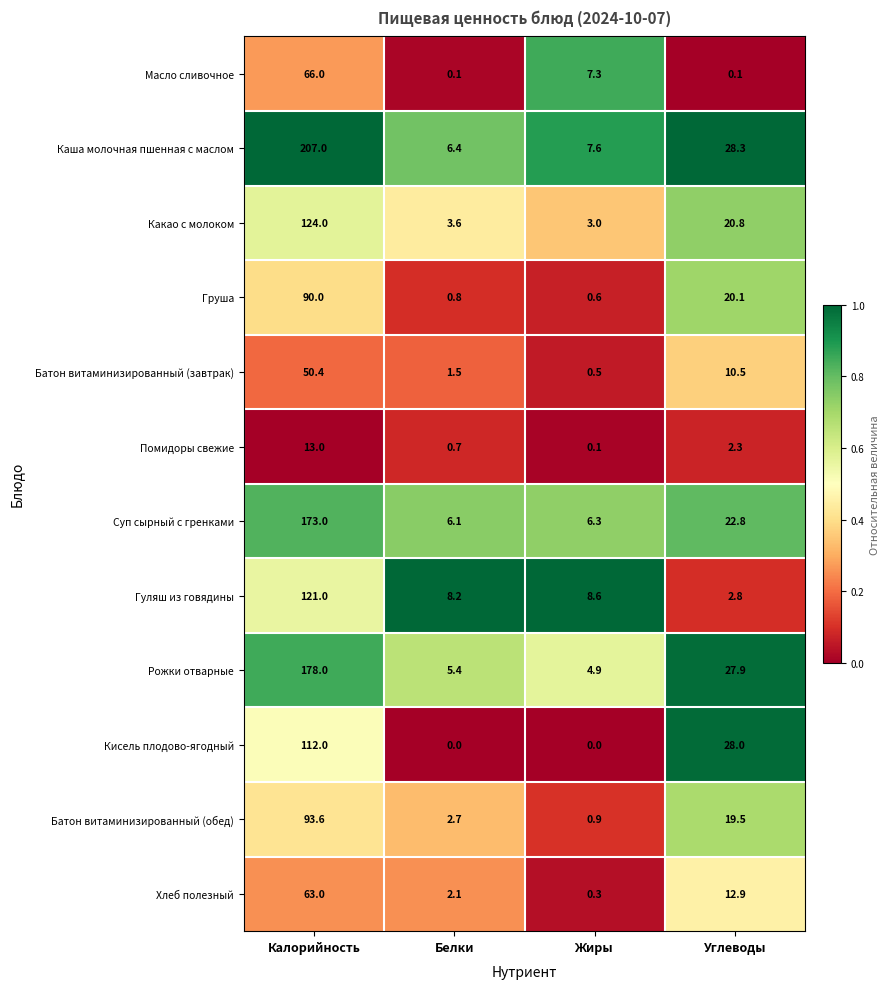

The Суп сырный с гренками series shows 311.0 at Калорийность. True or false?

False